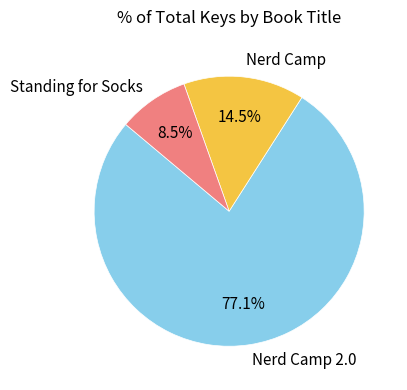

To the nearest percent, what is the difference between the Standing for Socks and Nerd Camp slice percentages?

6%